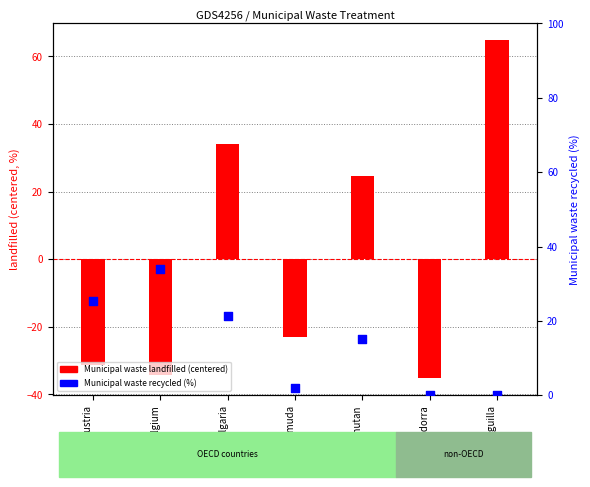

Which series contains the highest Y value?

Municipal waste landfilled